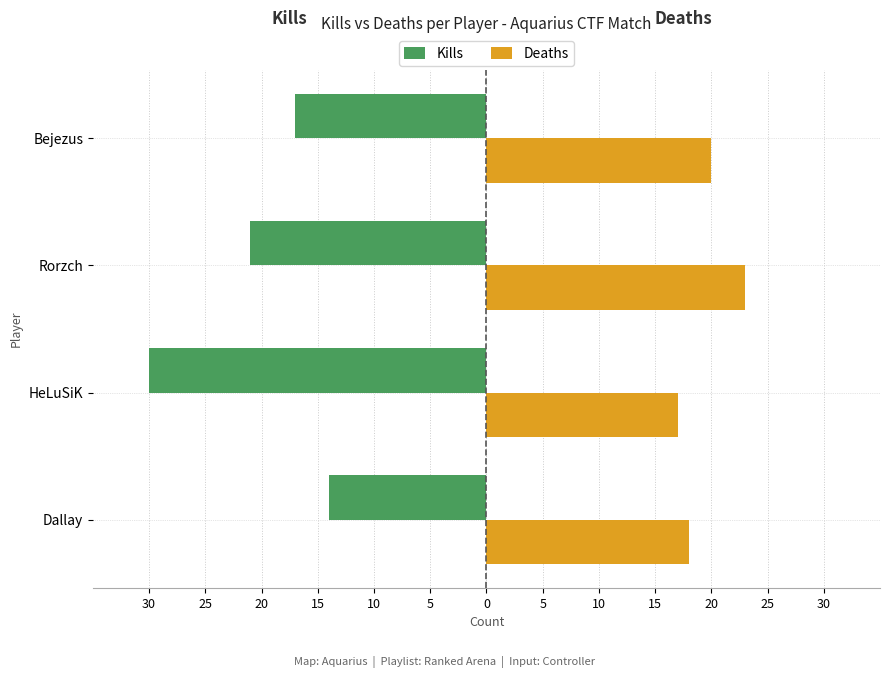

What are all the series names shown in the legend?

Kills, Deaths